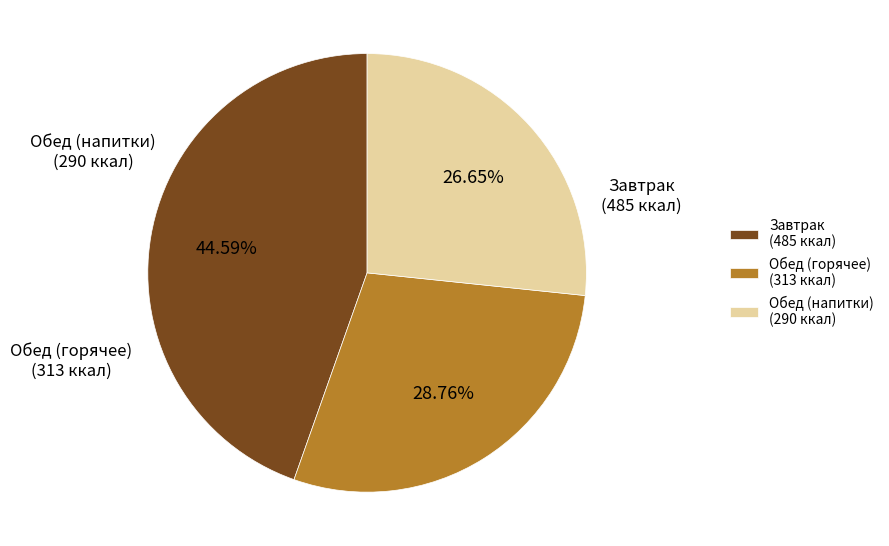

Approximately how many times larger is the value at Обед (горячее) (313 ккал) compared to Завтрак (485 ккал)?

0.6